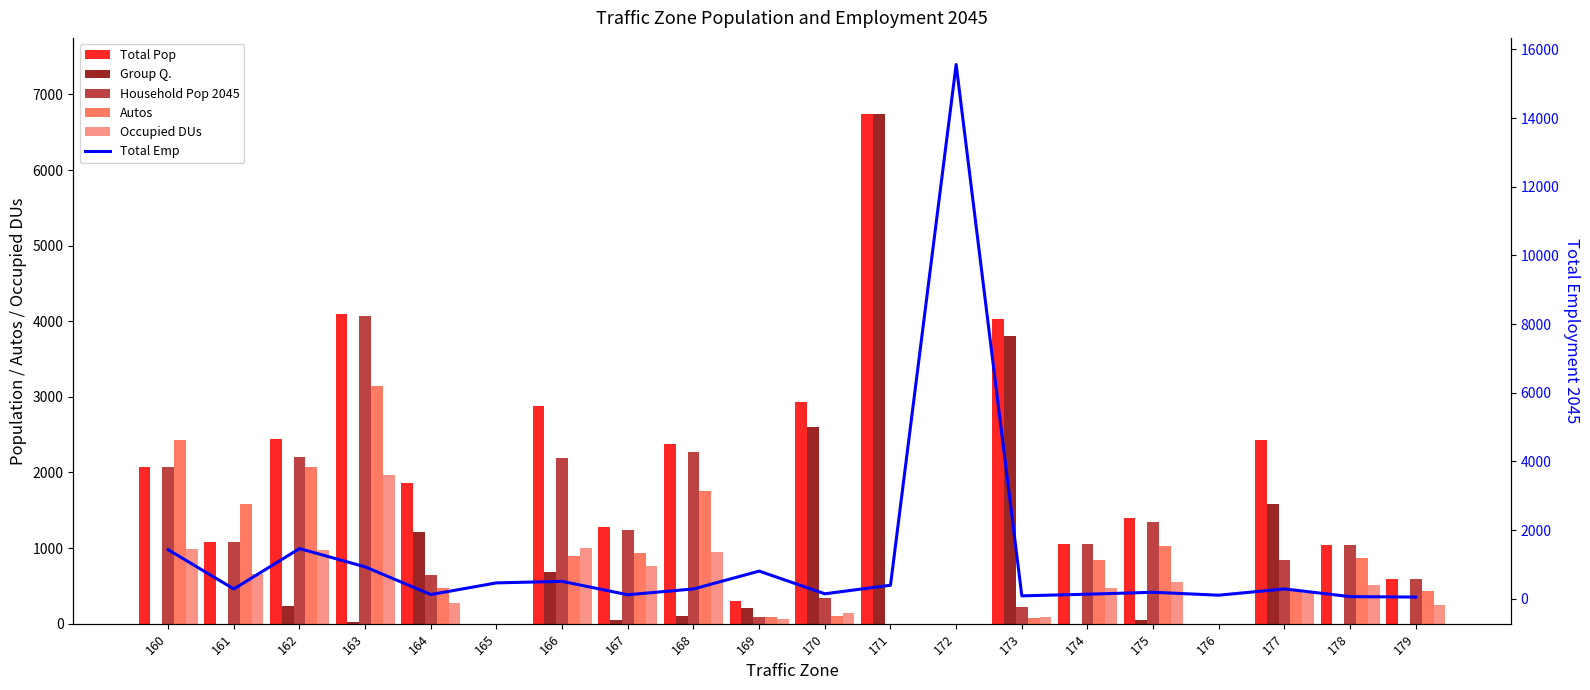

What is the difference between the Total Emp values at 164 and 178?

61